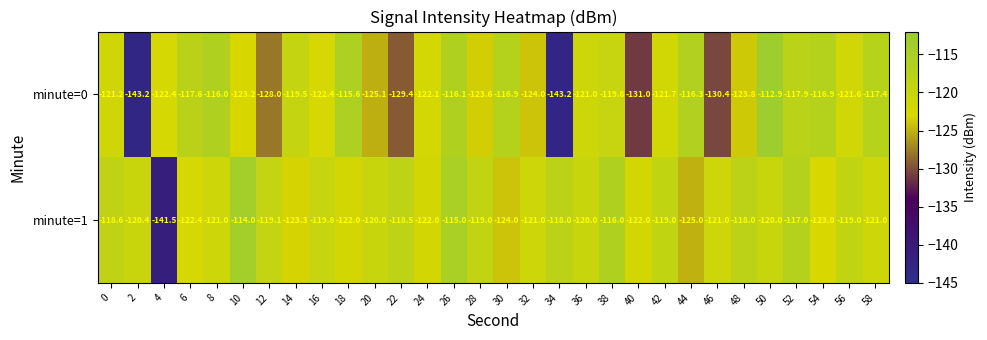

List the series in order of their peak value, lowest first.

minute=1, minute=0